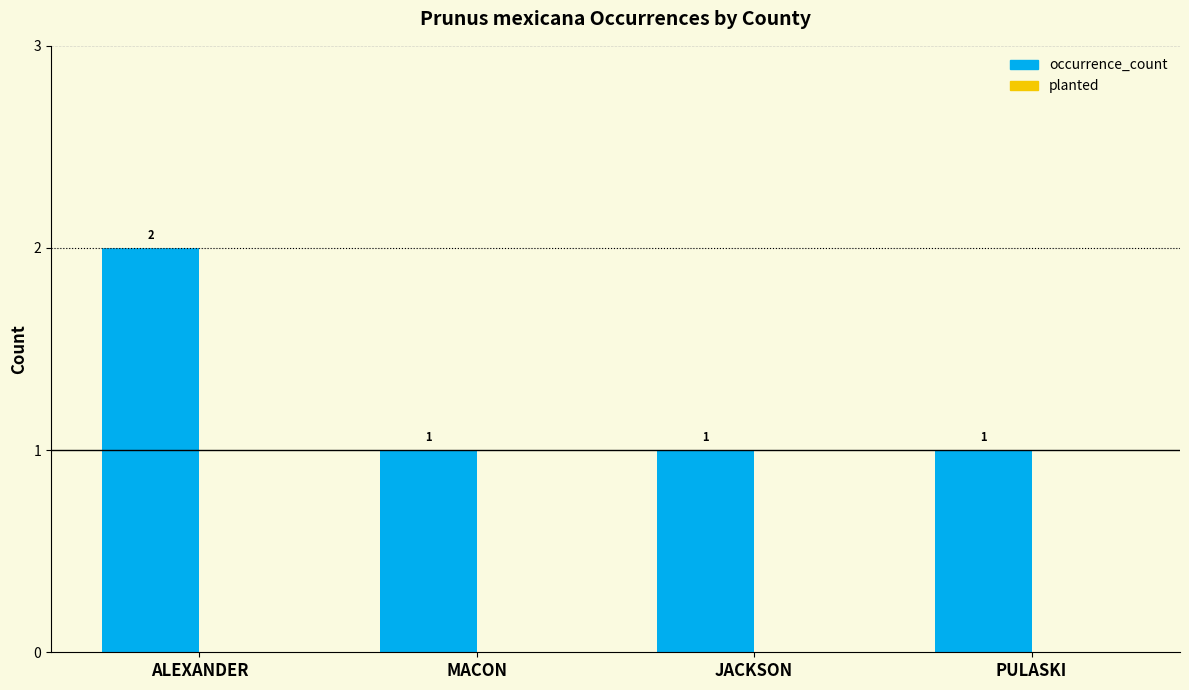

Does the chart contain stacked bars?

No